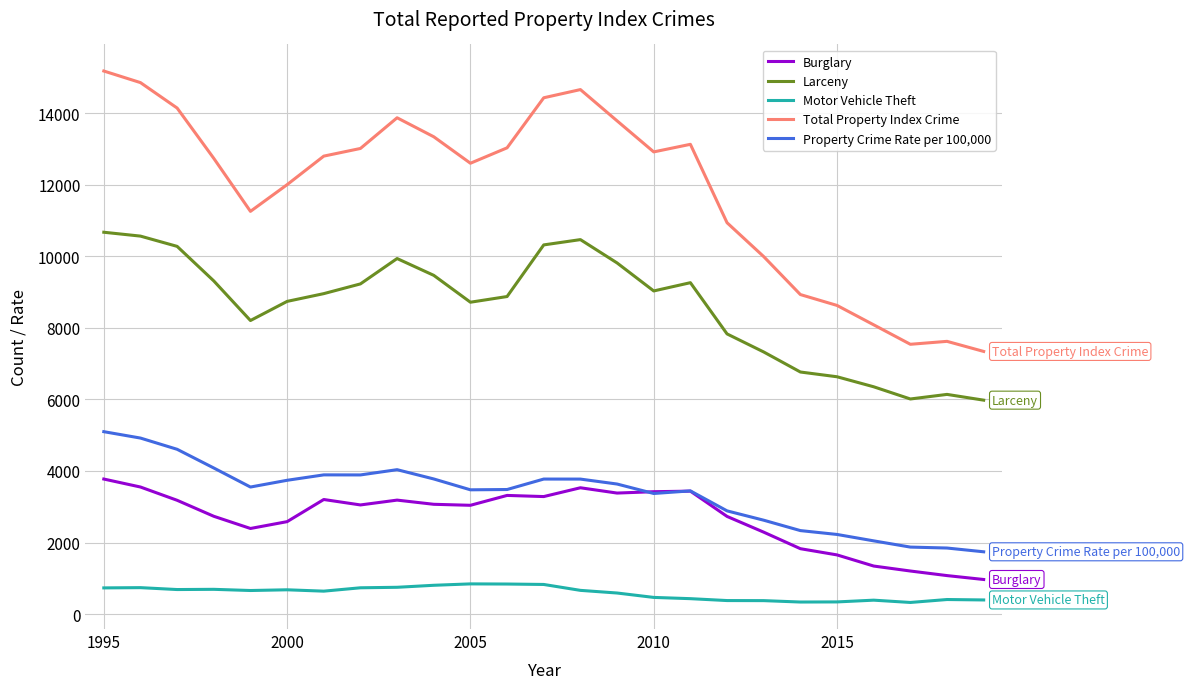

Which series has the widest spread of values?

Total Property Index Crime